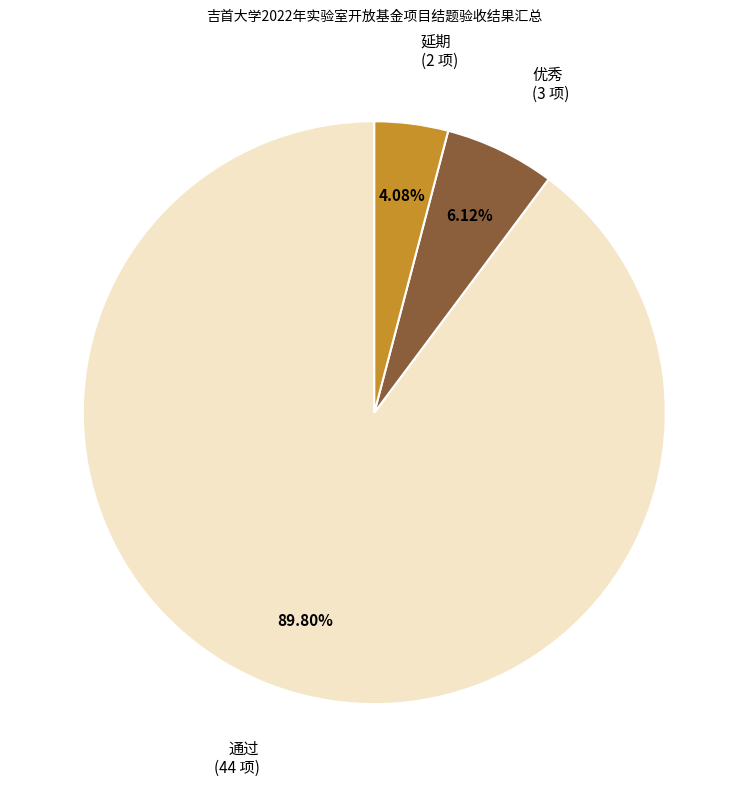

What is the ratio of the value at 优秀 to the value at 延期?

1.5